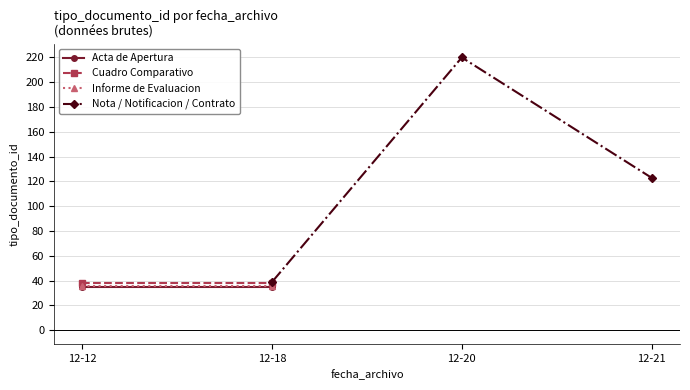

True or false: Cuadro Comparativo has more than 1 points higher than both neighbors.

False